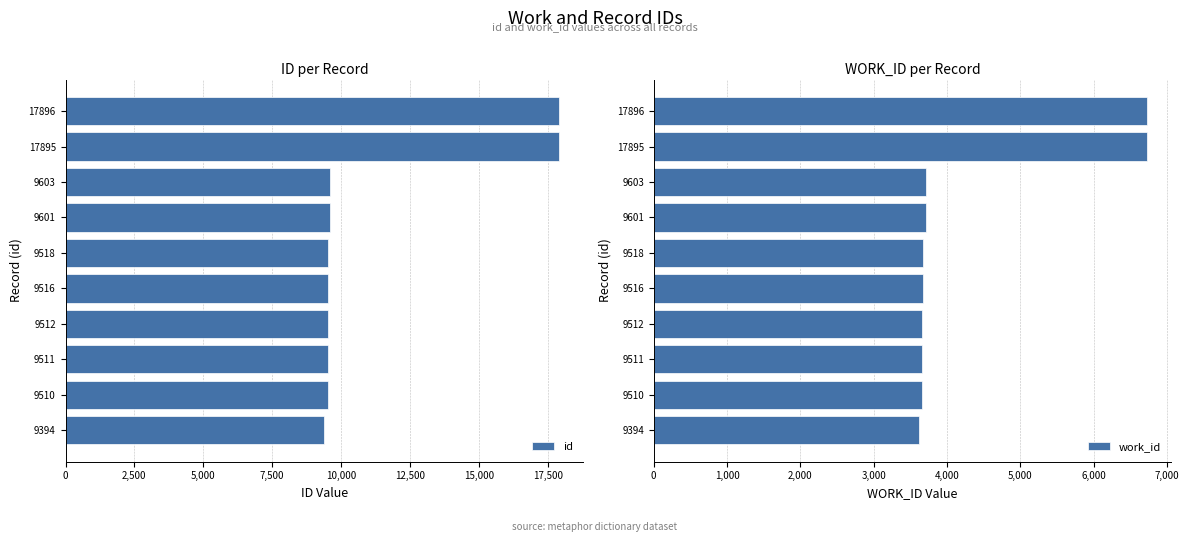

Count the number of data series in this chart.

2